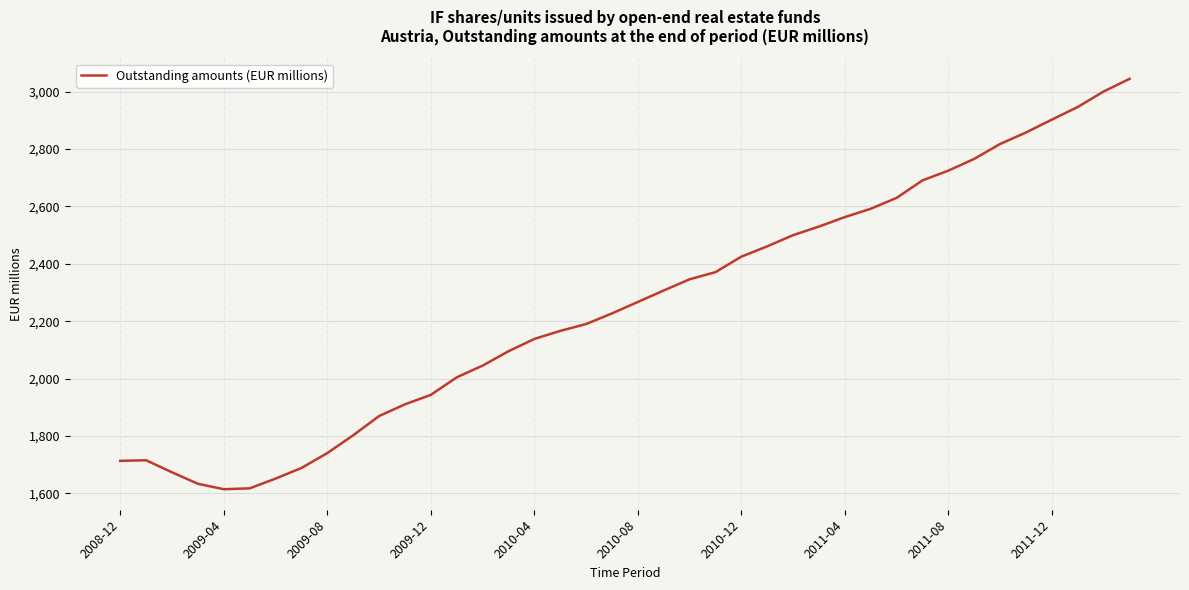

What is the difference between the maximum and minimum values?

1431